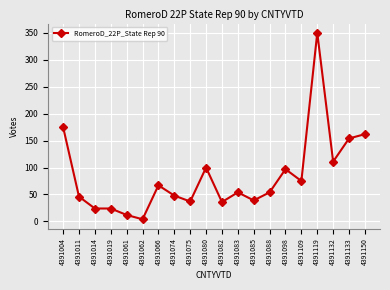

True or false: the data shows 154 at 4391133.

True